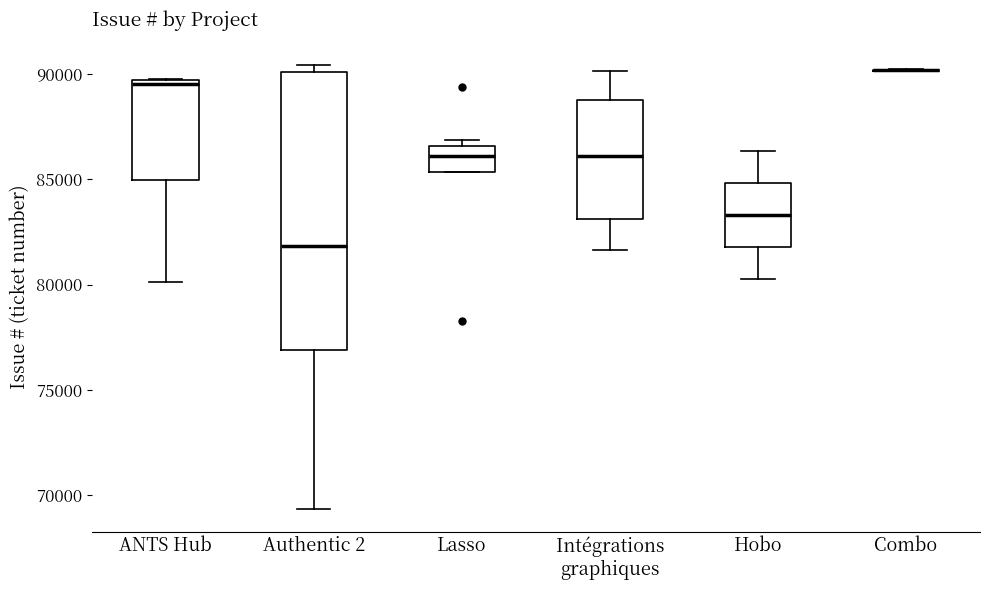

Reading left to right, read every box against the y-axis: the position of its median line, the range the box covers, and the ends of its whiskers. The values are not printed on the chart, so give them approximately, as read against the axis.

ANTS Hub: median 89500 (just below the box's upper edge), box 85000 to 89500, whiskers 80000 to 89500
Authentic 2: median 82000, box 77000 to 90000, whiskers 69500 to 90500
Lasso: median 86000, box 85500 to 86500, whiskers 85500 to 87000
Intégrations graphiques: median 86000, box 83000 to 89000, whiskers 81500 to 90000
Hobo: median 83500, box 82000 to 85000, whiskers 80000 to 86500
Combo: box collapsed to a line at 90000, whiskers 90000 to 90000